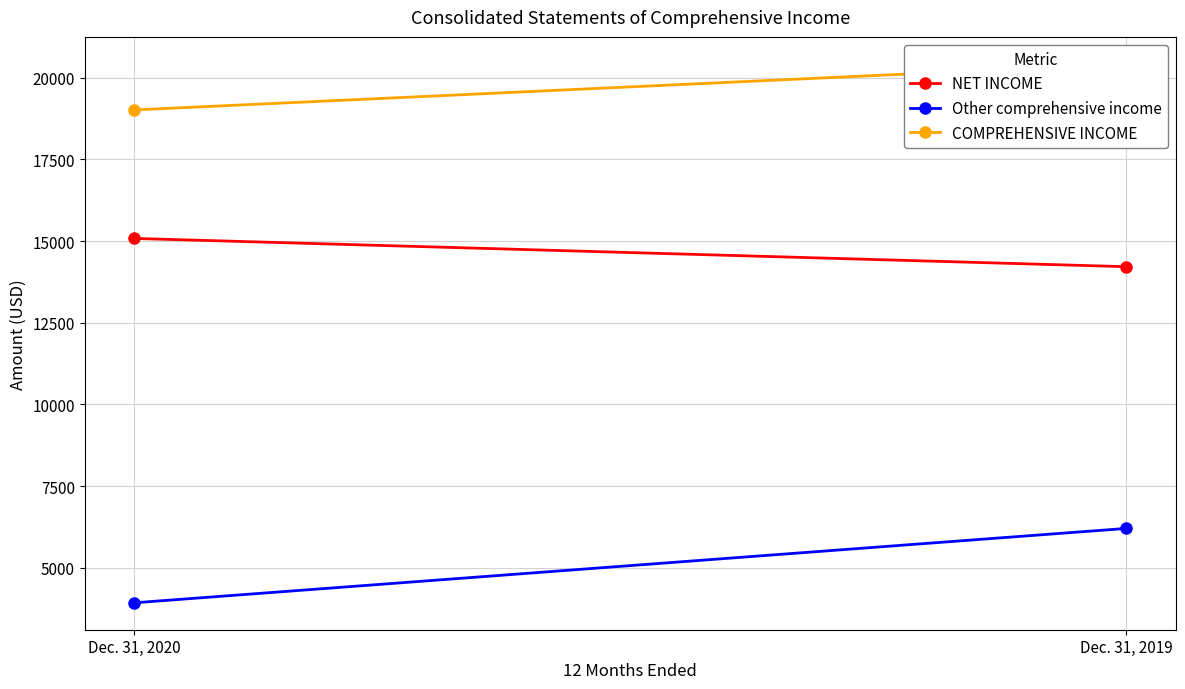

How many values in the NET INCOME series are below 15080?

1